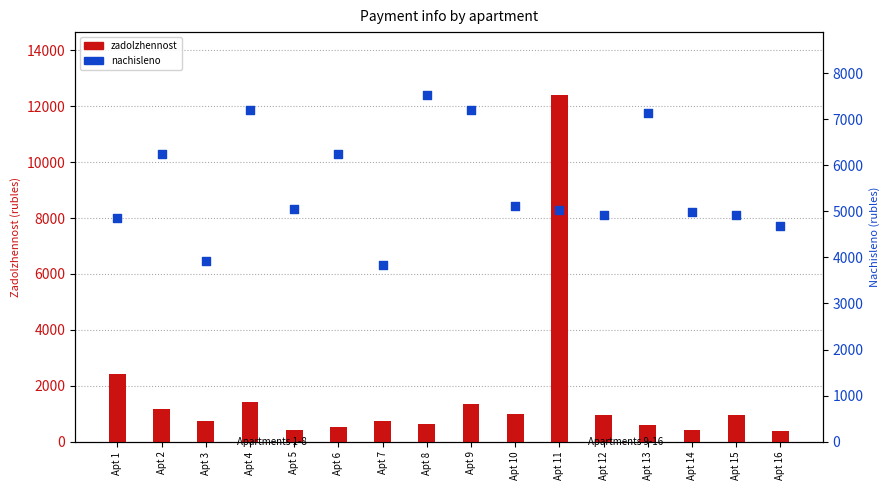

Which series has the largest total across all categories?

nachisleno